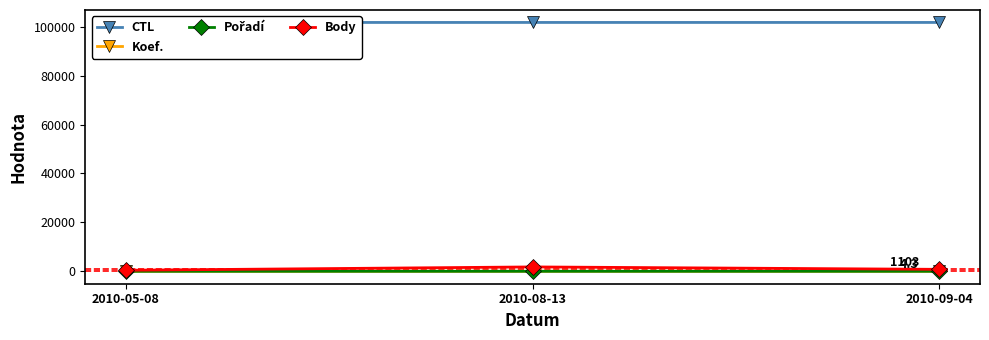

At how many categories does at least one series exceed 13571?

3